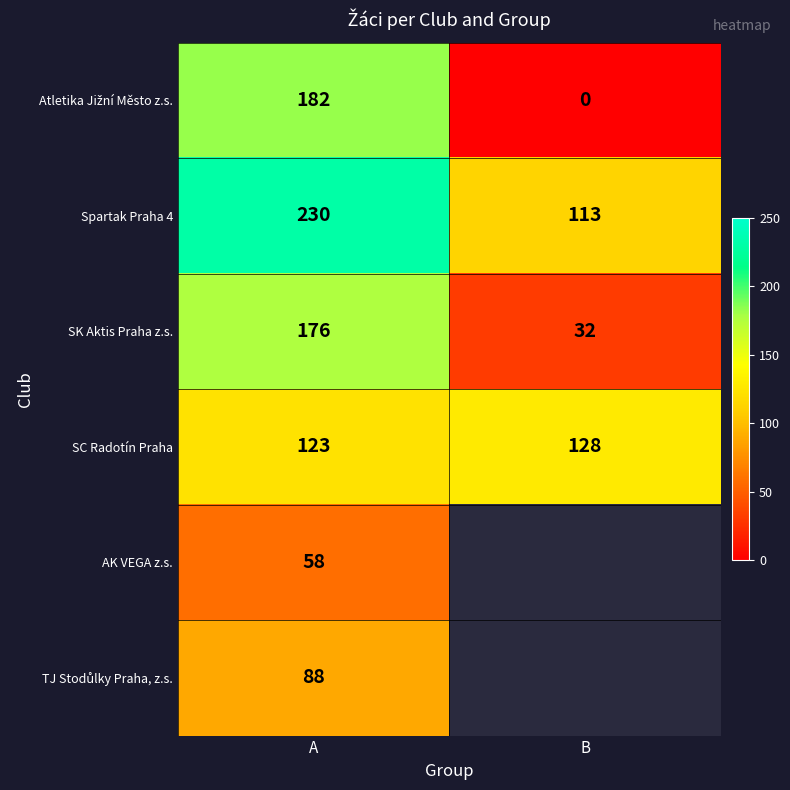

What is the difference between the maximum and minimum values in the SC Radotín Praha series?

5